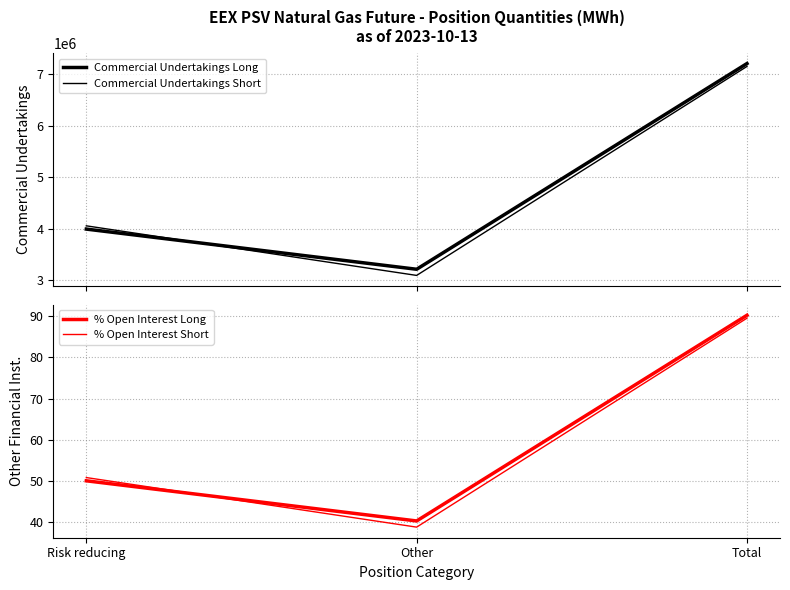

What is the spread (max minus min) of values at Risk reducing?

4054318.0